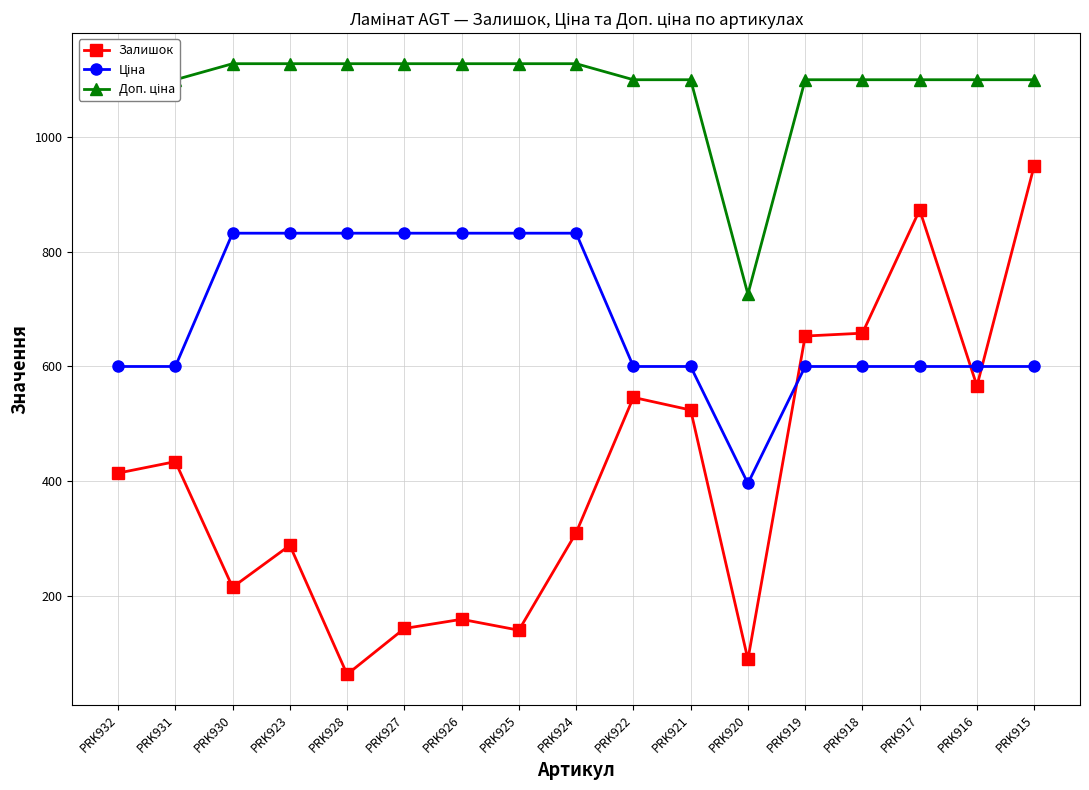

What is the difference between the highest and lowest values at PRK928?

1065.0